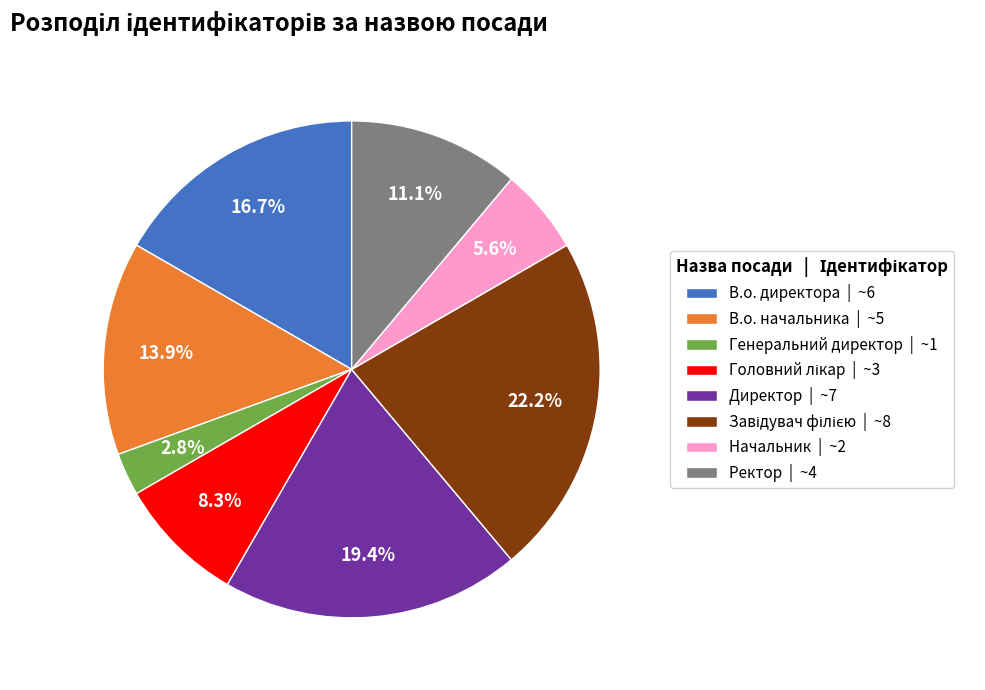

Count the number of slices in the pie.

8